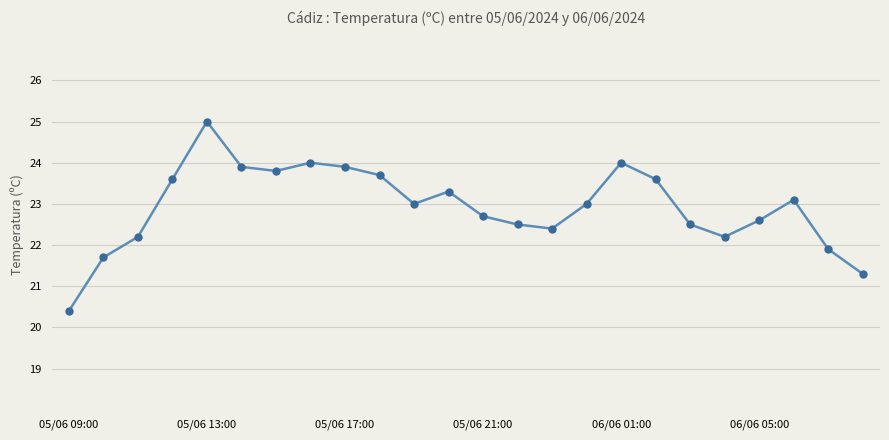

What is the smallest value displayed?

20.4